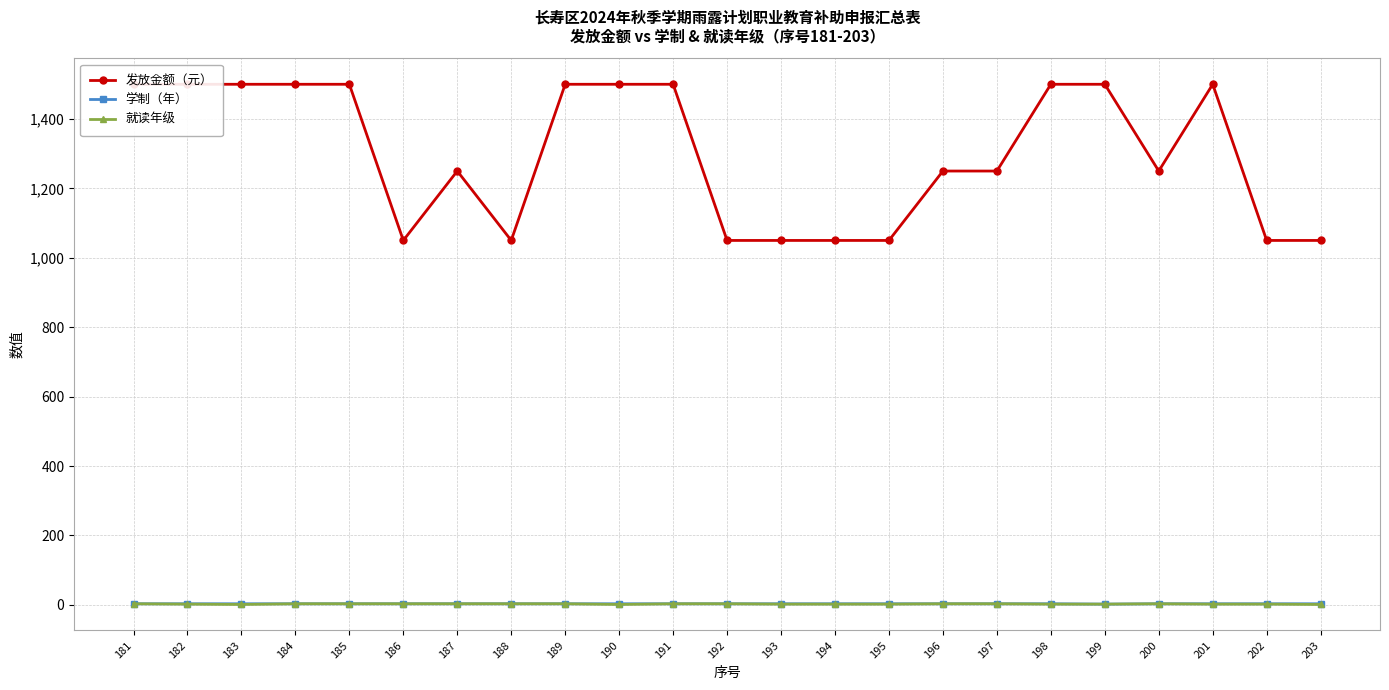

At which category does 发放金额（元） reach its first local peak?

187